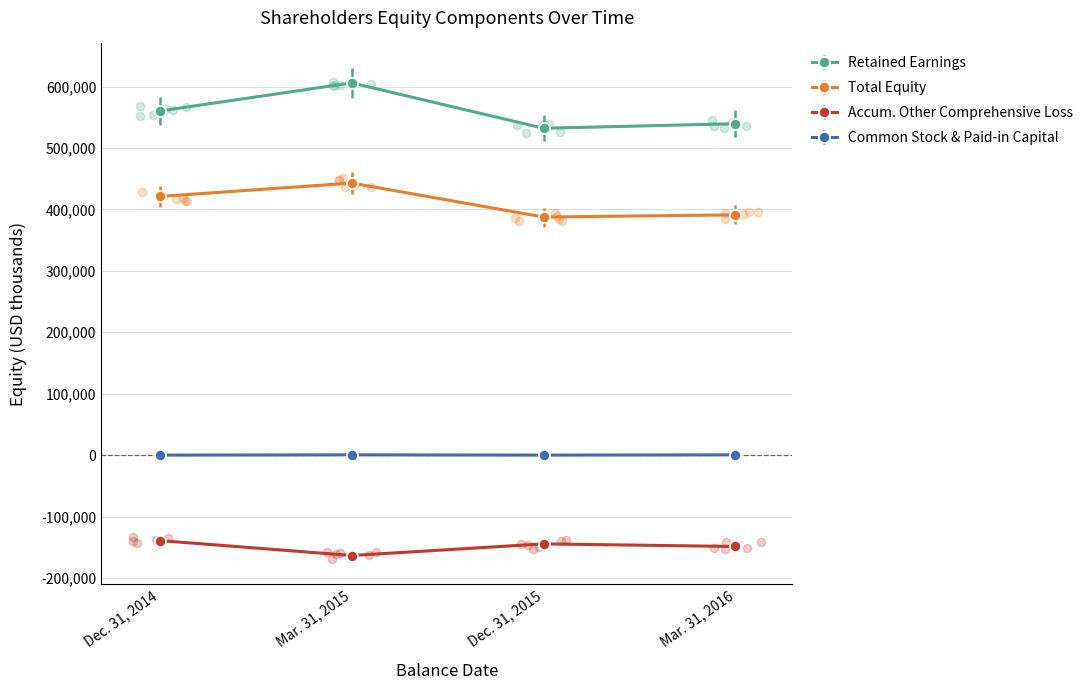

Which series contains the lowest Y value?

Common Stock and Paid-in Capital